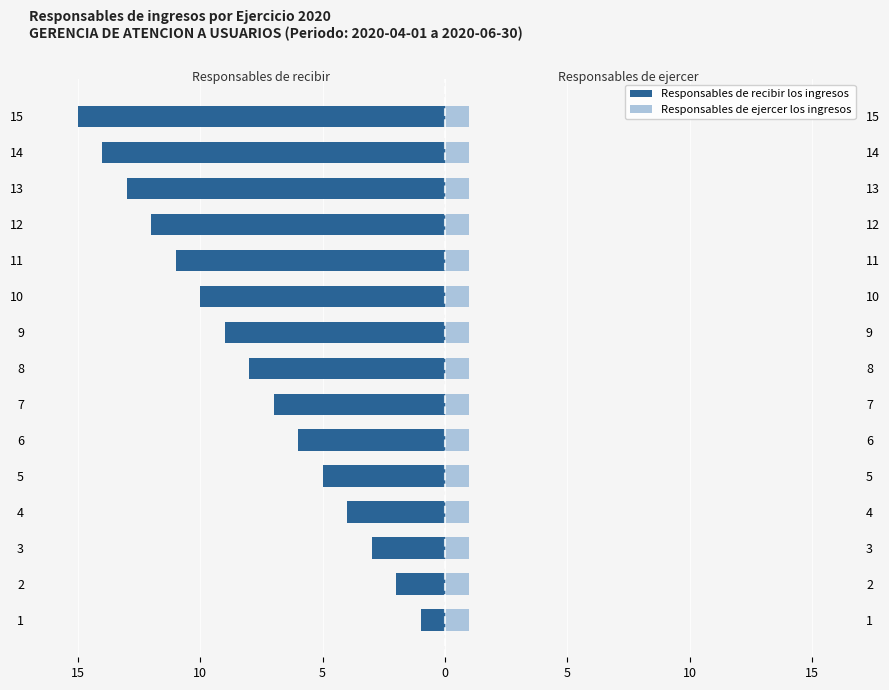

What are all the series names shown in the legend?

Responsables de recibir los ingresos, Responsables de ejercer los ingresos